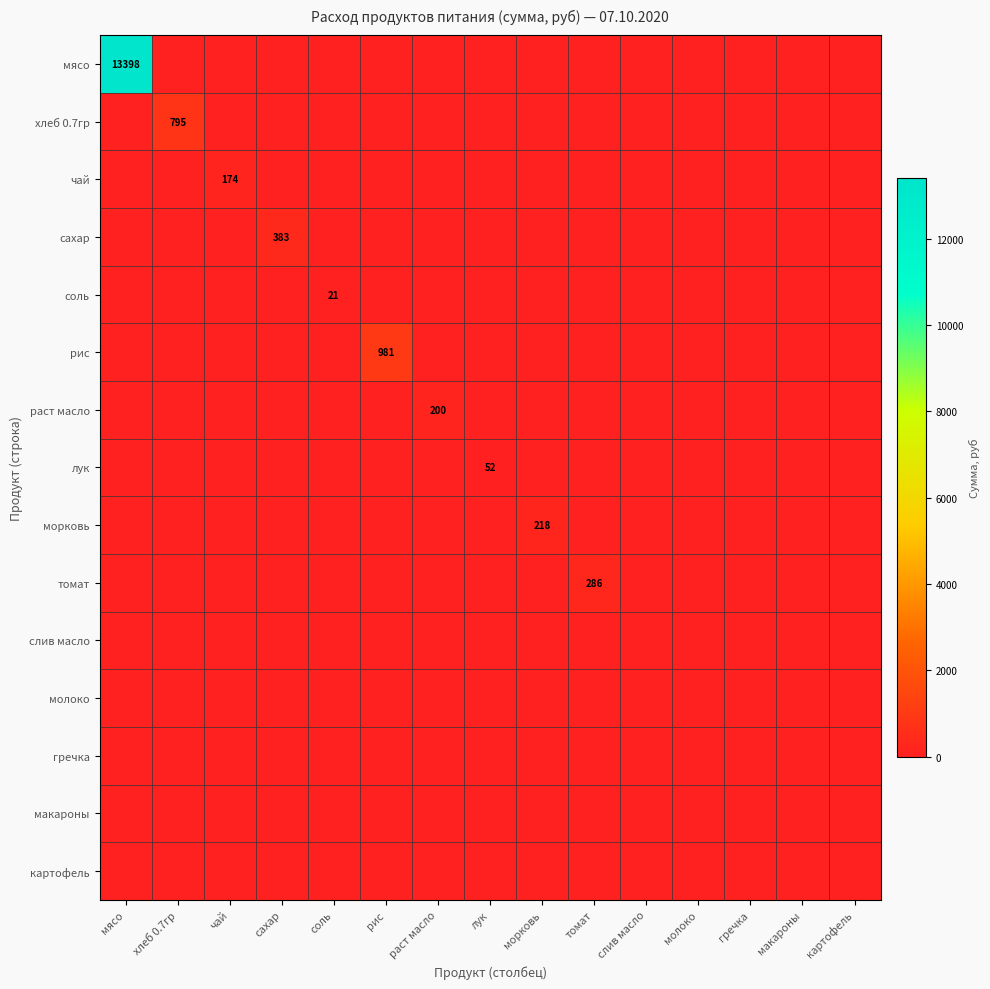

List the labels in order of гречка value, smallest first.

мясо, хлеб 0.7гр, чай, сахар, соль, рис, раст масло, лук, морковь, томат, слив масло, молоко, гречка, макароны, картофель